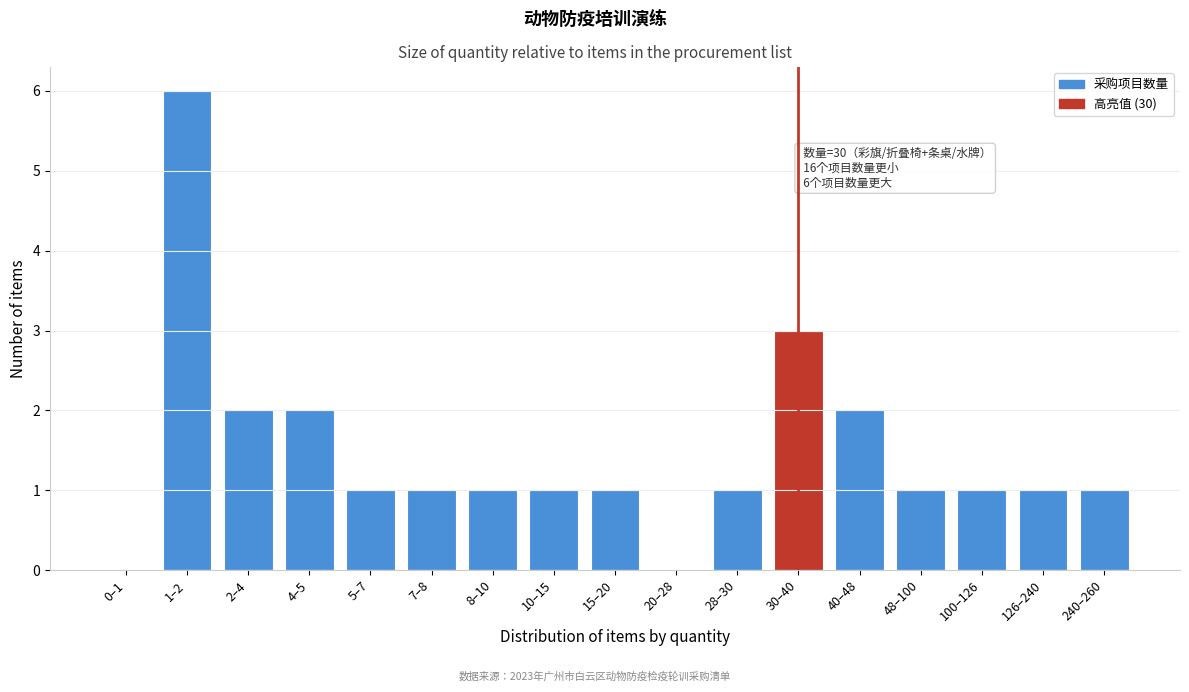

Reading right to left, what are all the values shown in this chart?

240–260=1	126–240=1	100–126=1	48–100=1	40–48=2	30–40=3	28–30=1	20–28=0	15–20=1	10–15=1	8–10=1	7–8=1	5–7=1	4–5=2	2–4=2	1–2=6	0–1=0